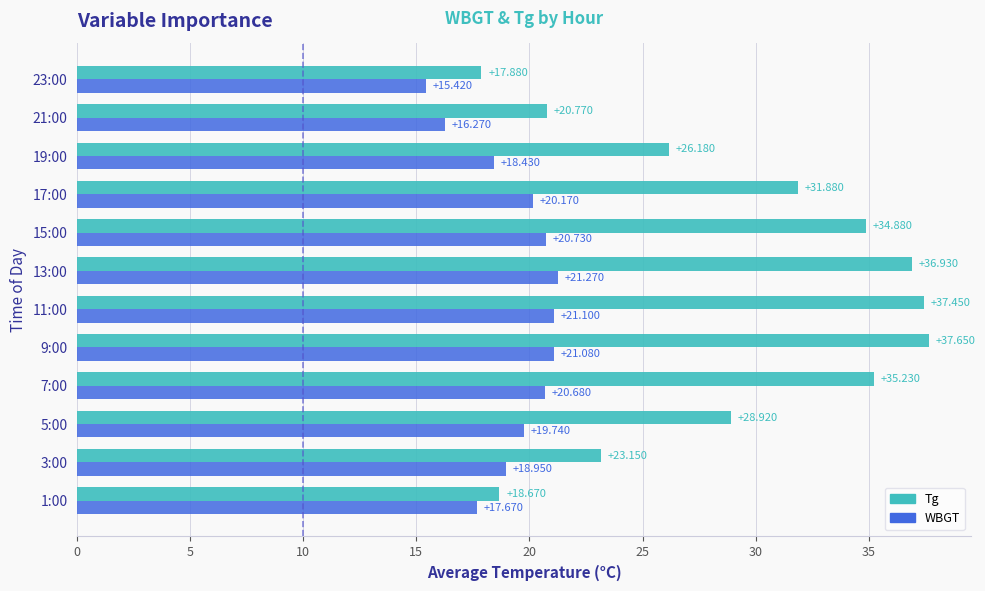

Which series has the largest total across all categories?

Tg